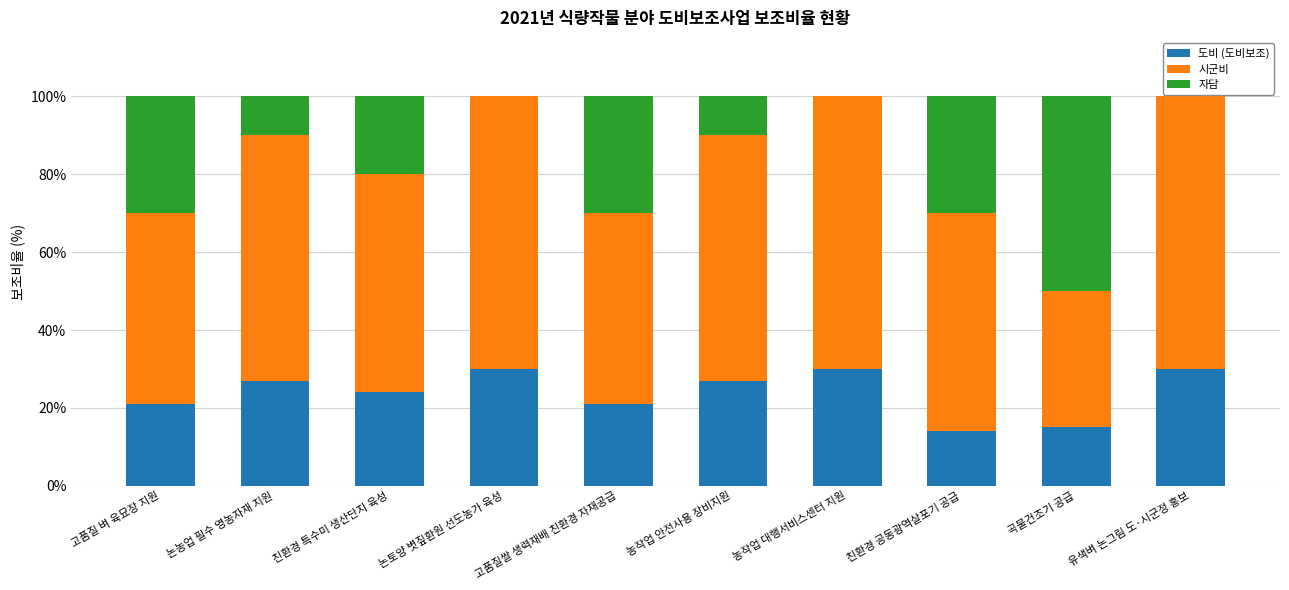

The 도비 (도비보조) series shows 30 at 유색벼 논그림 도·시군정 홍보. True or false?

True